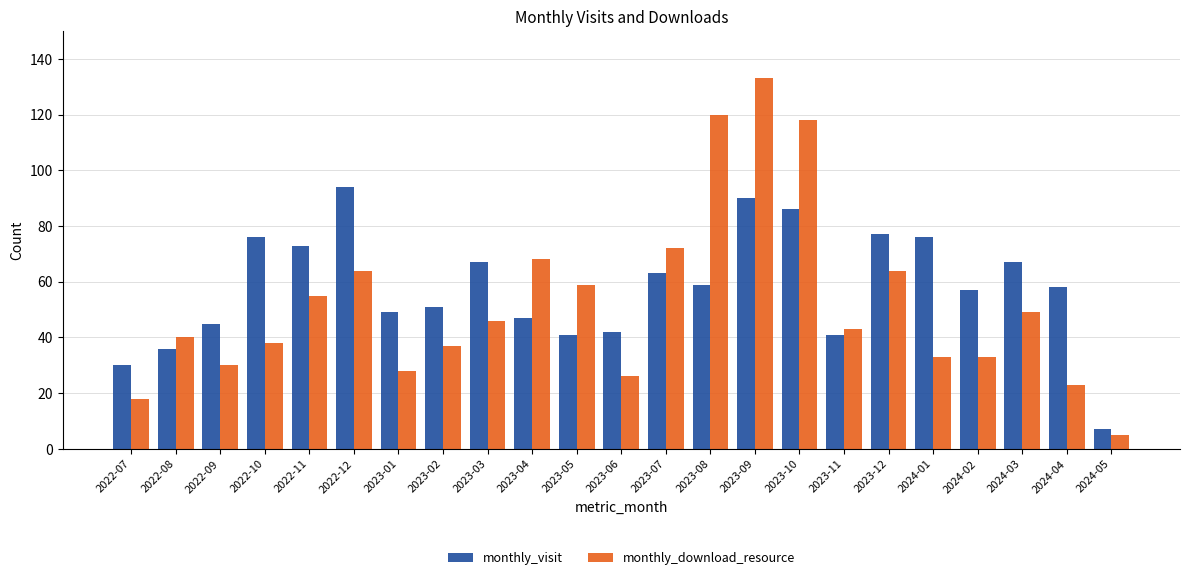

The value of monthly_download_resource at 2024-04 is 39. True or false?

False